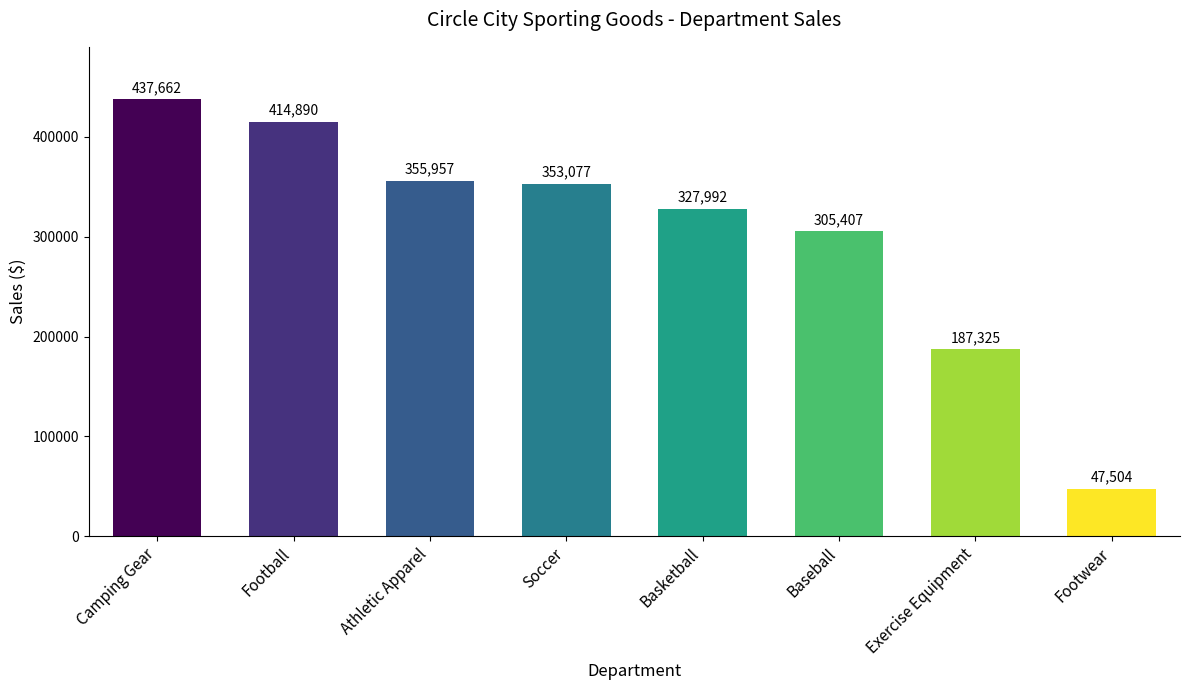

Are the bars horizontal?

No